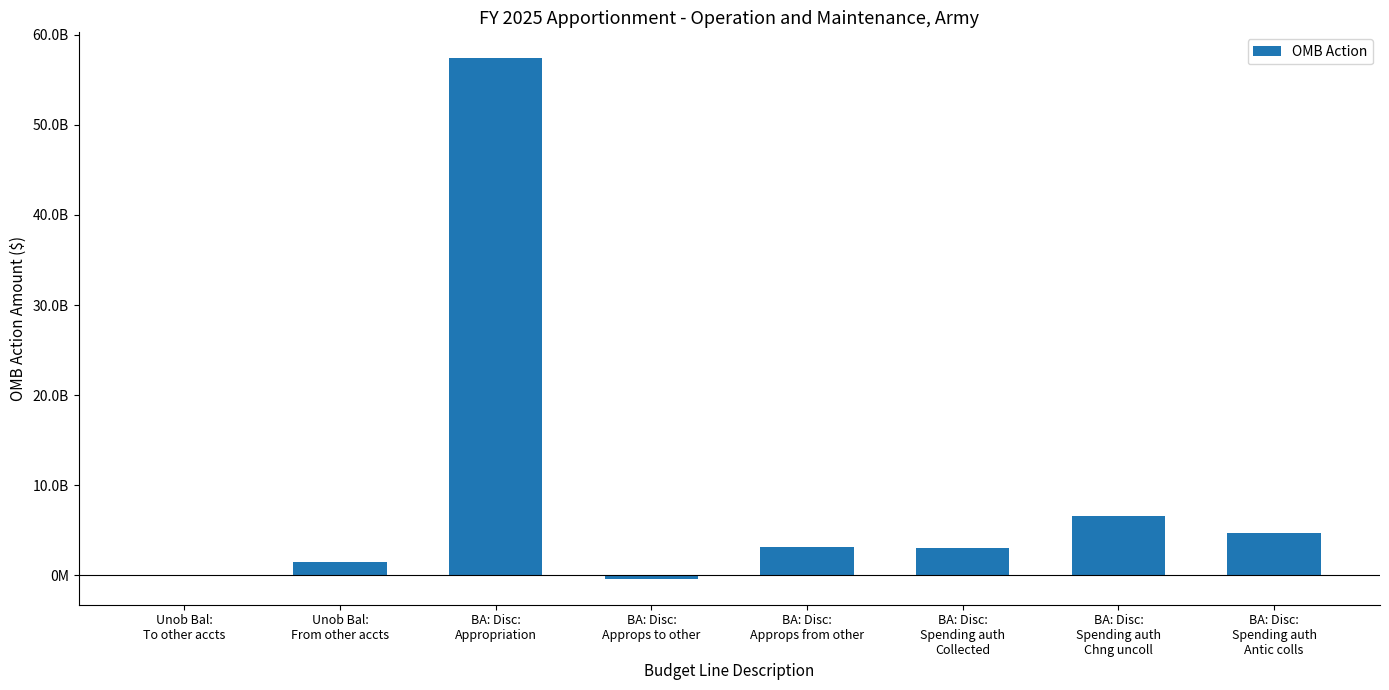

Rank the categories by value from lowest to highest.

BA: Disc:
Approps to other, Unob Bal:
To other accts, Unob Bal:
From other accts, BA: Disc:
Spending auth
Collected, BA: Disc:
Approps from other, BA: Disc:
Spending auth
Antic colls, BA: Disc:
Spending auth
Chng uncoll, BA: Disc:
Appropriation